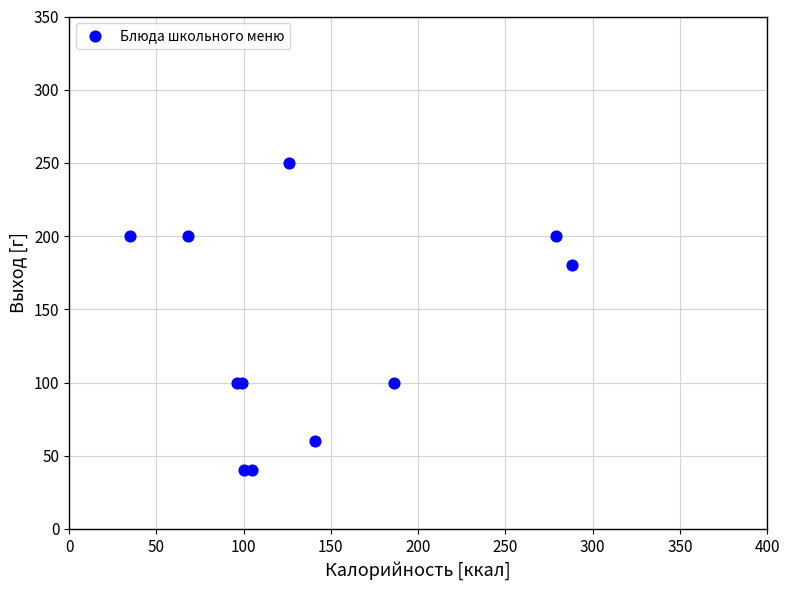

What Y value in the scatter plot is closest to 145?

180